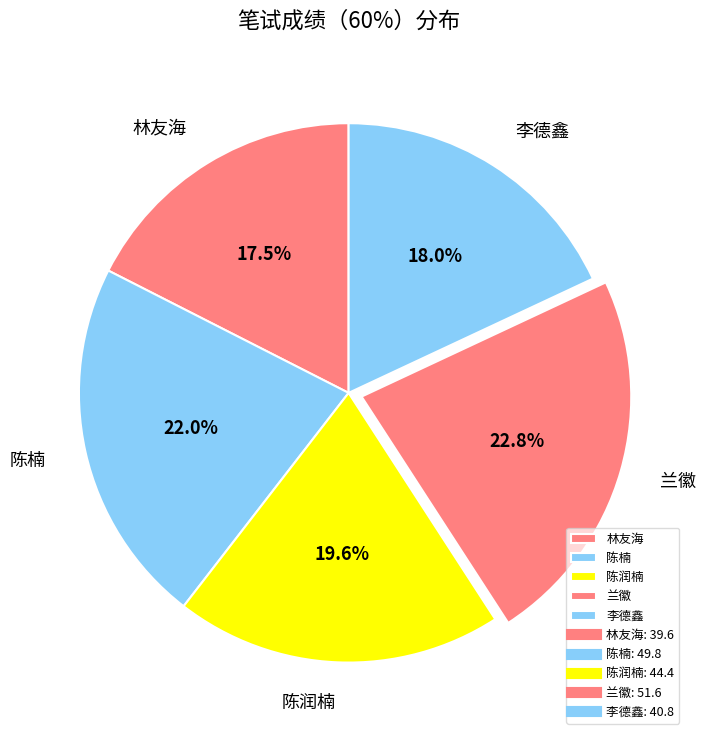

Which category has the biggest portion of the pie?

兰徽